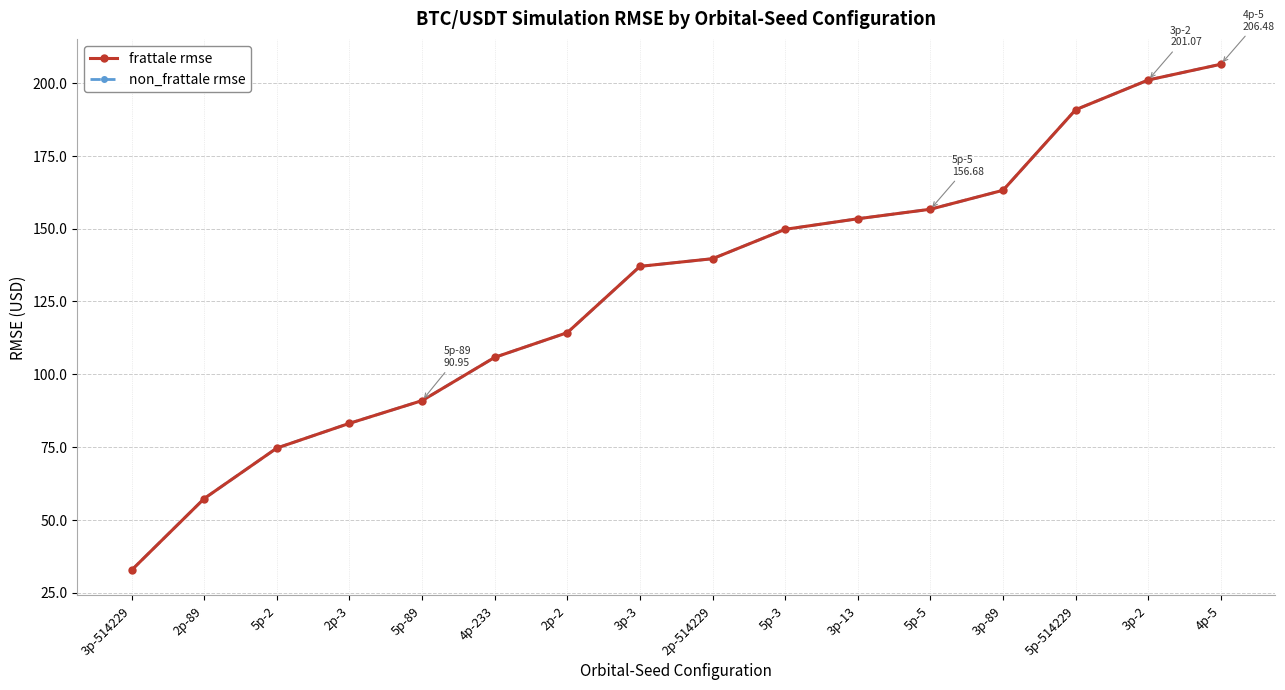

What is the value of the frattale rmse point at the 8th from the left?

137.1